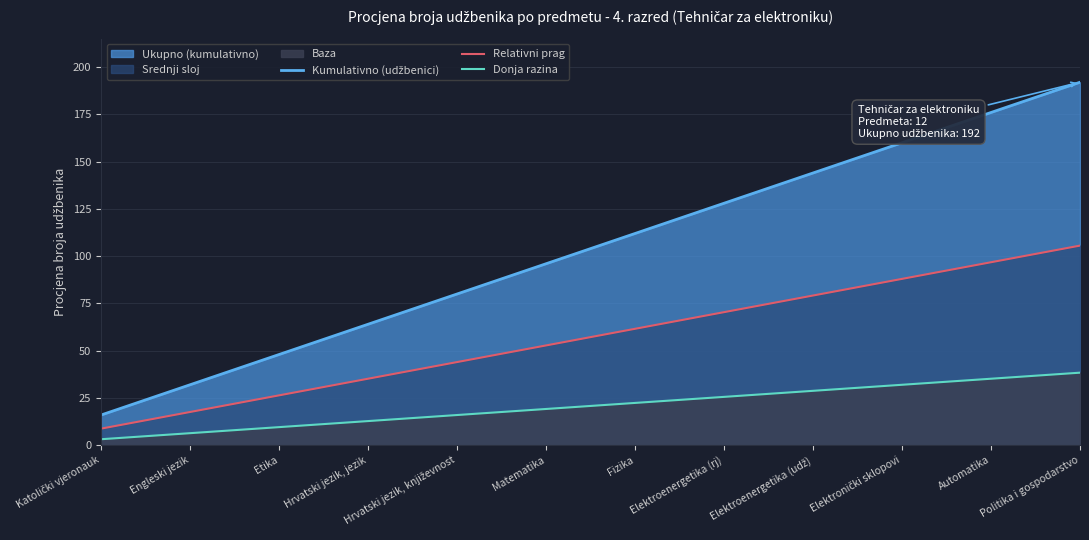

Which has a higher value, Politika i gospodarstvo or Elektroenergetika (rj)?

Politika i gospodarstvo